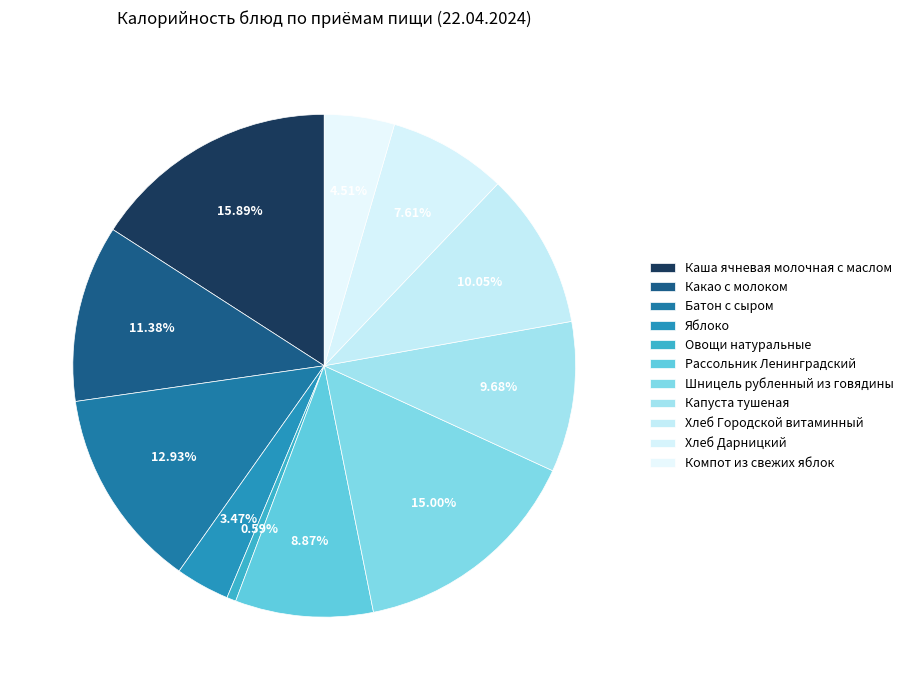

Is it true that Какао с молоком is 21% of the pie?

False